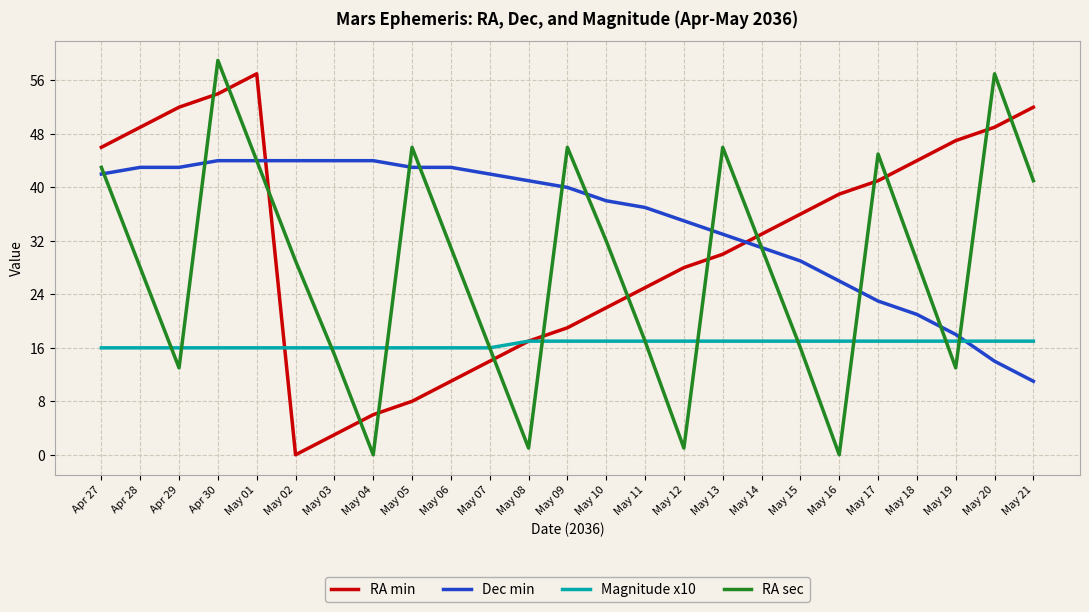

True or false: Dec min has a value of 72 at May 04.

False